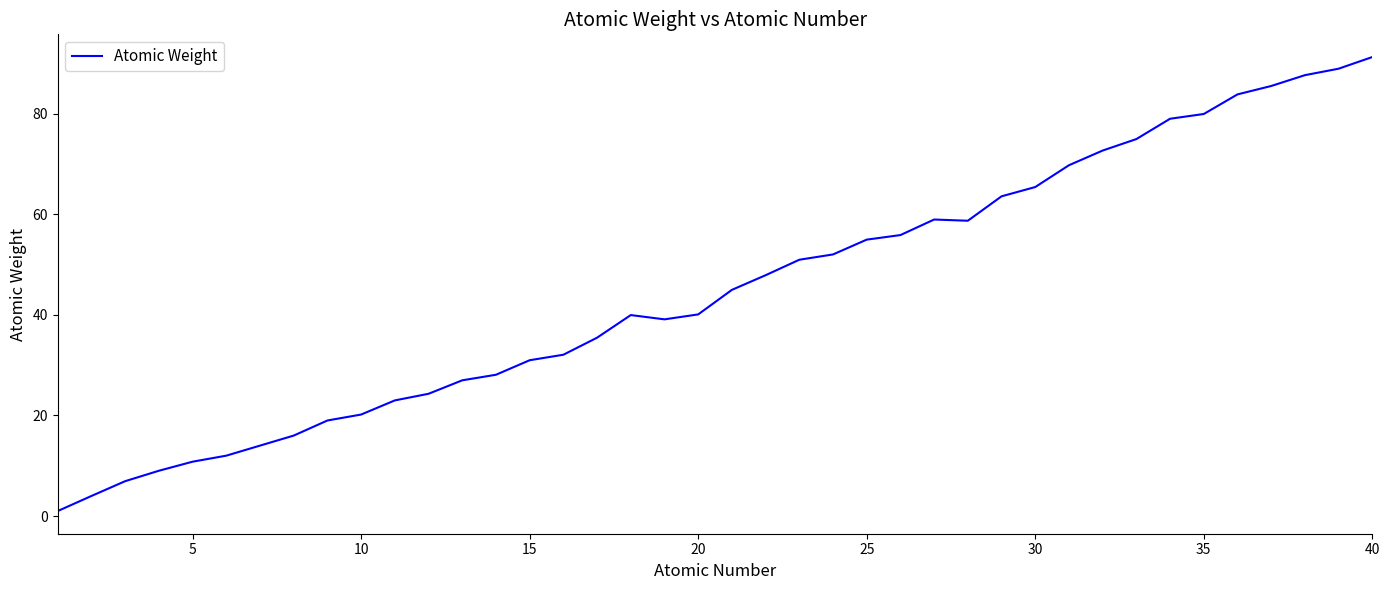

What is the difference between the maximum and minimum values?

90.2